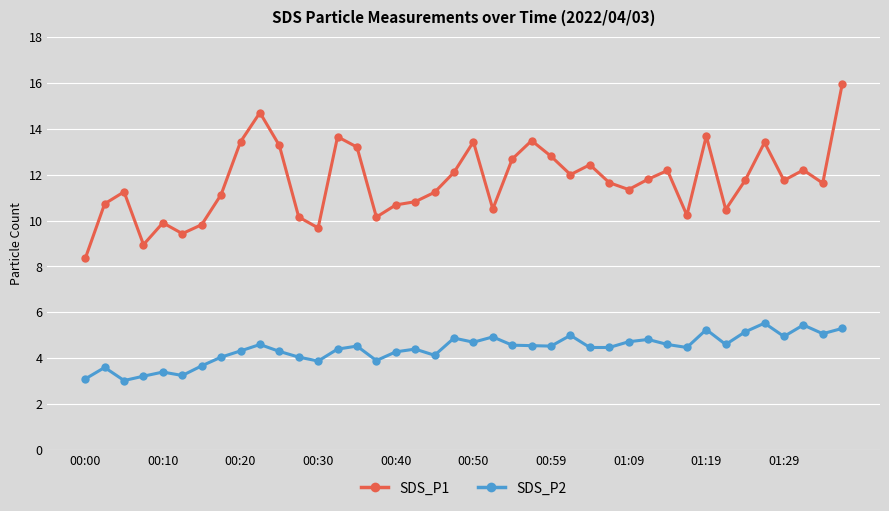

True or false: SDS_P2 has more than 0 interior local peaks.

True